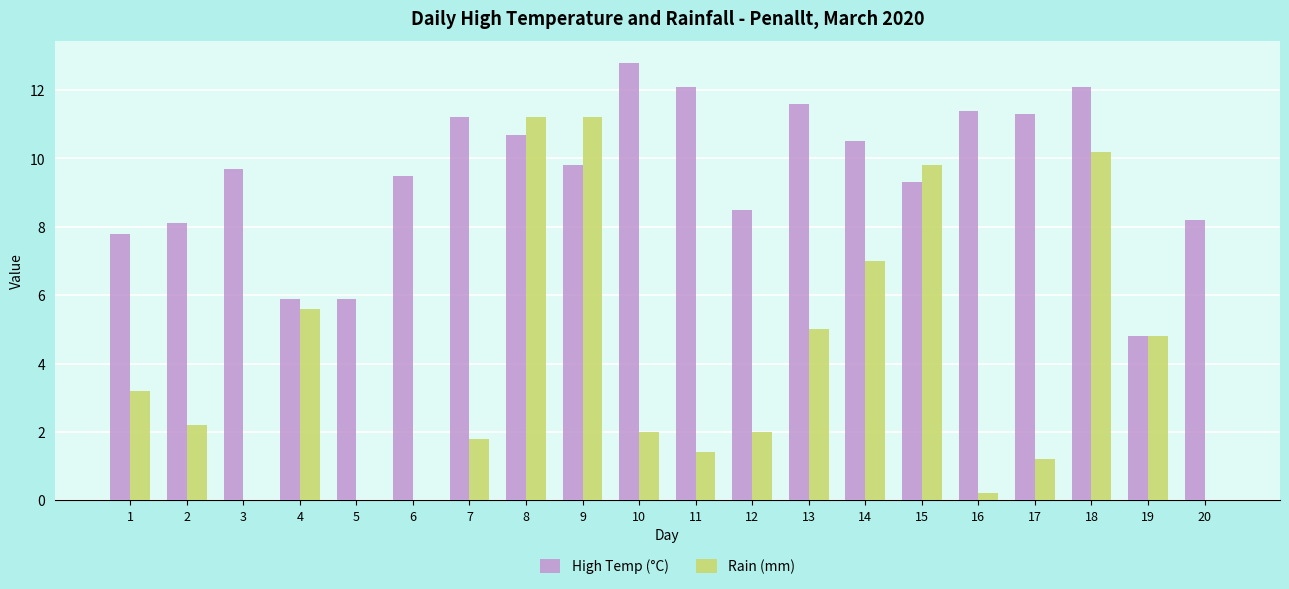

Which series has the largest range (max minus min)?

Rain (mm)